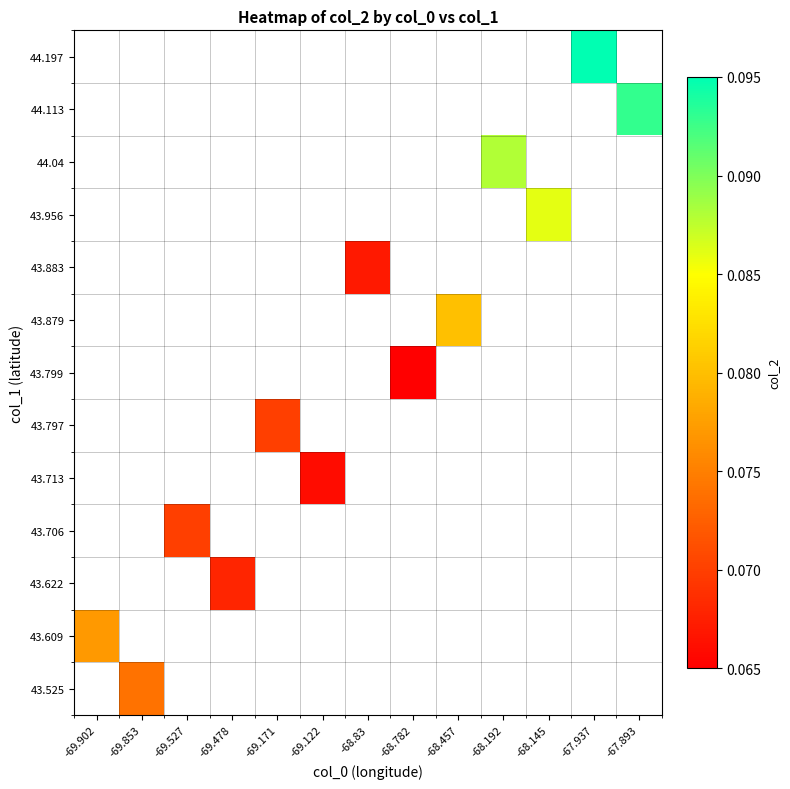

How many data points does each series have?

13